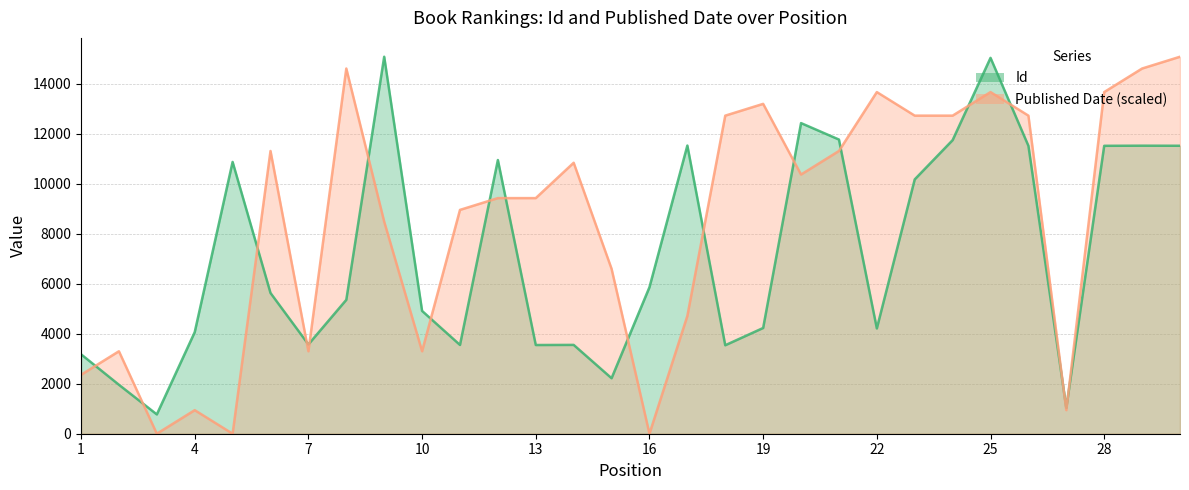

What is the difference between the maximum and second lowest values in the Published Date series?

15088.0